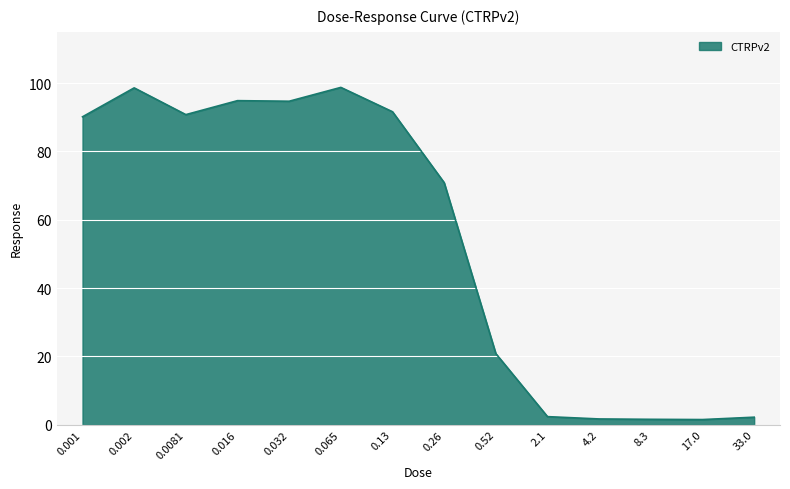

The value at 0.001 is 128.1. True or false?

False